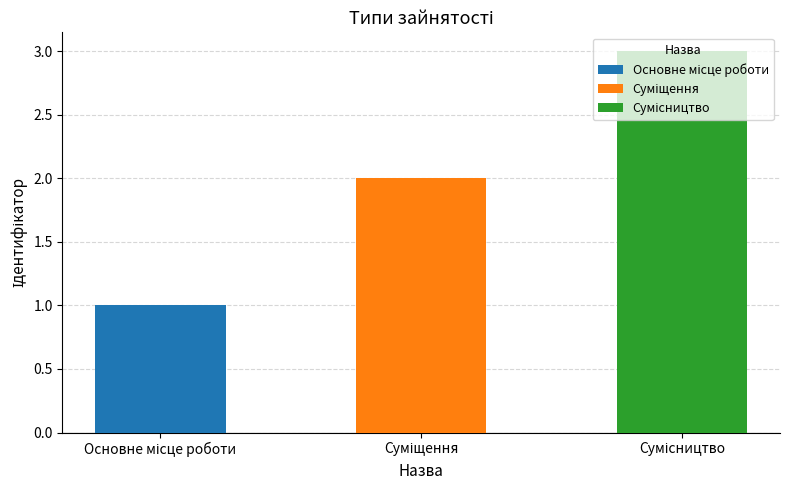

List the labels in order of value, largest first.

Сумісництво, Суміщення, Основне місце роботи